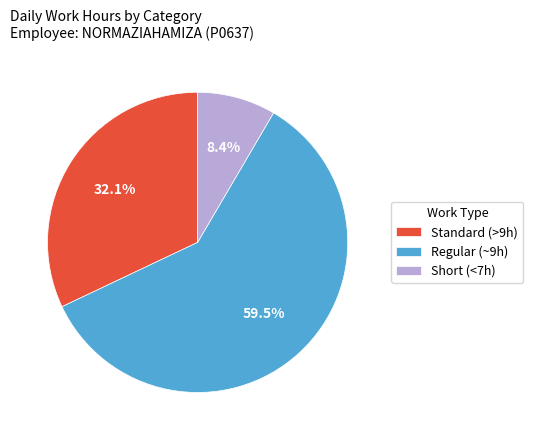

To the nearest percent, what is the average slice percentage?

33%